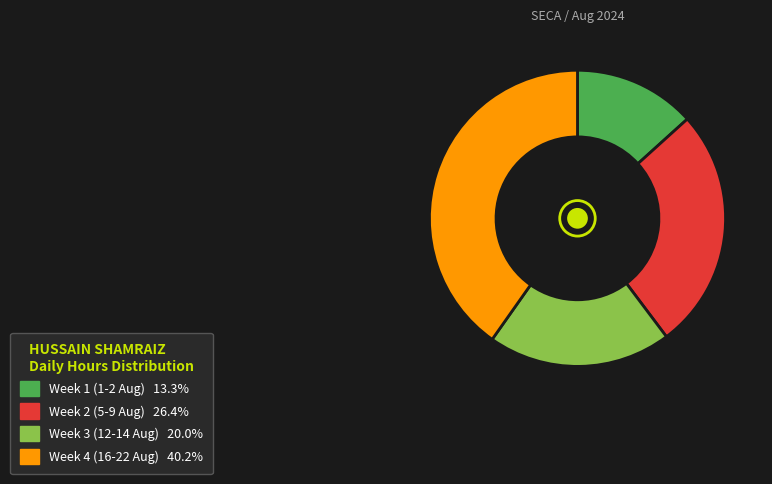

Is the sum of Week 1 (1-2 Aug) 13.3% and Week 3 (12-14 Aug) 20.0% greater than half?

No